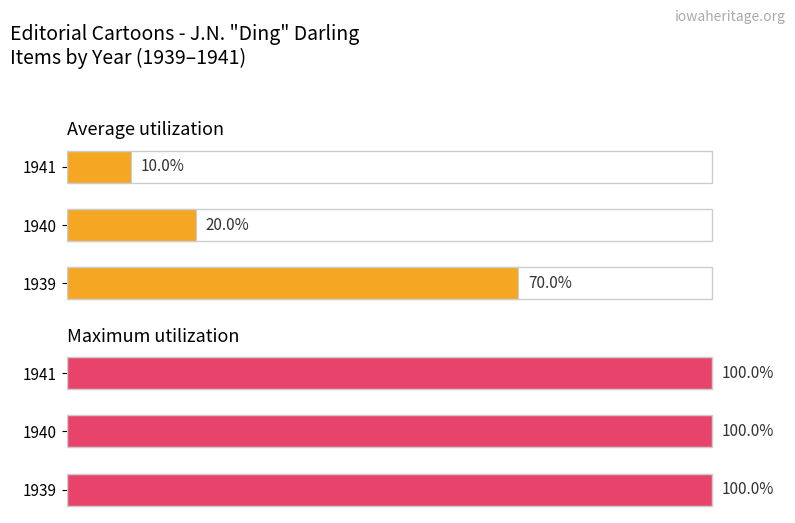

What is the value of the Average utilization bar at the 1st from the left?

70.0